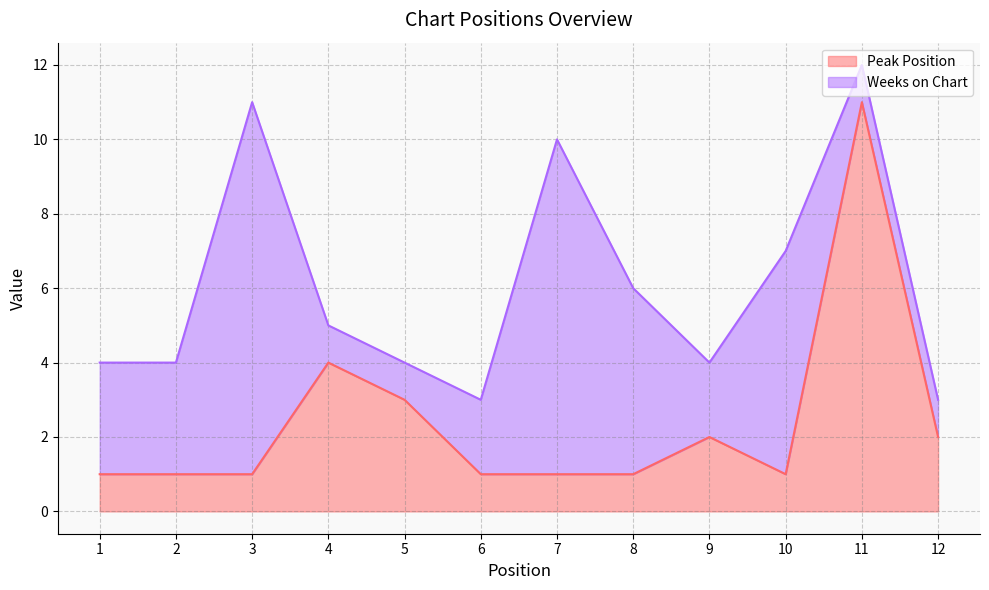

At which category does the data reach its first local valley?

10